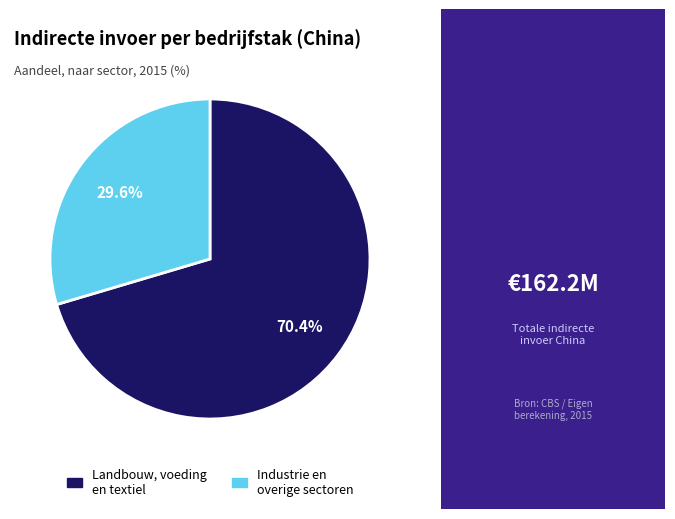

Is there a majority slice in this chart?

Yes